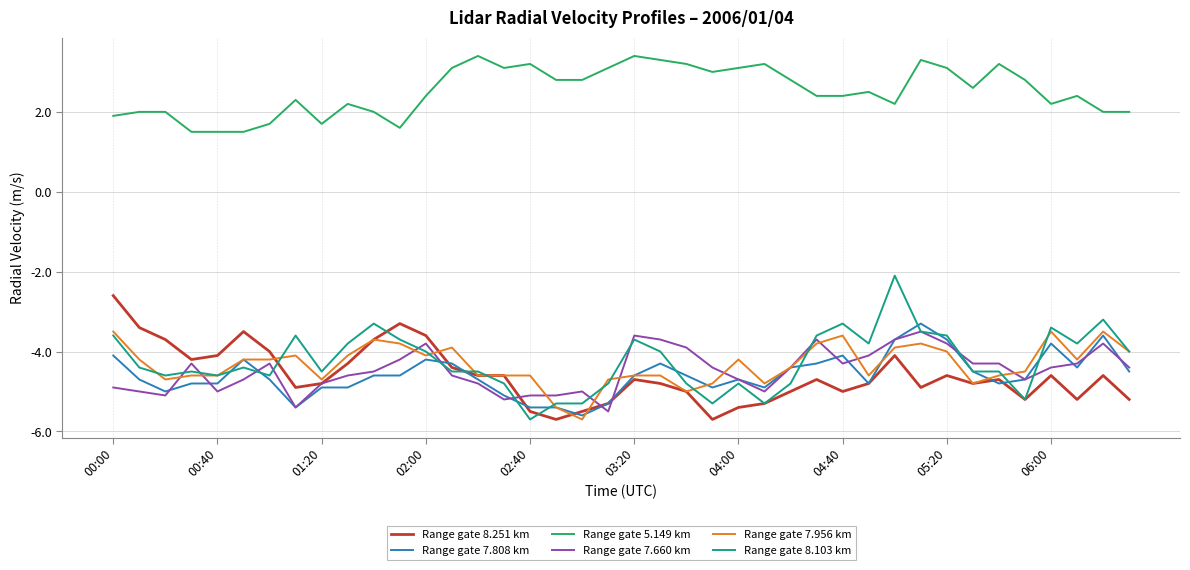

True or false: Range gate 5.149 km and Range gate 7.956 km cross at least once.

False